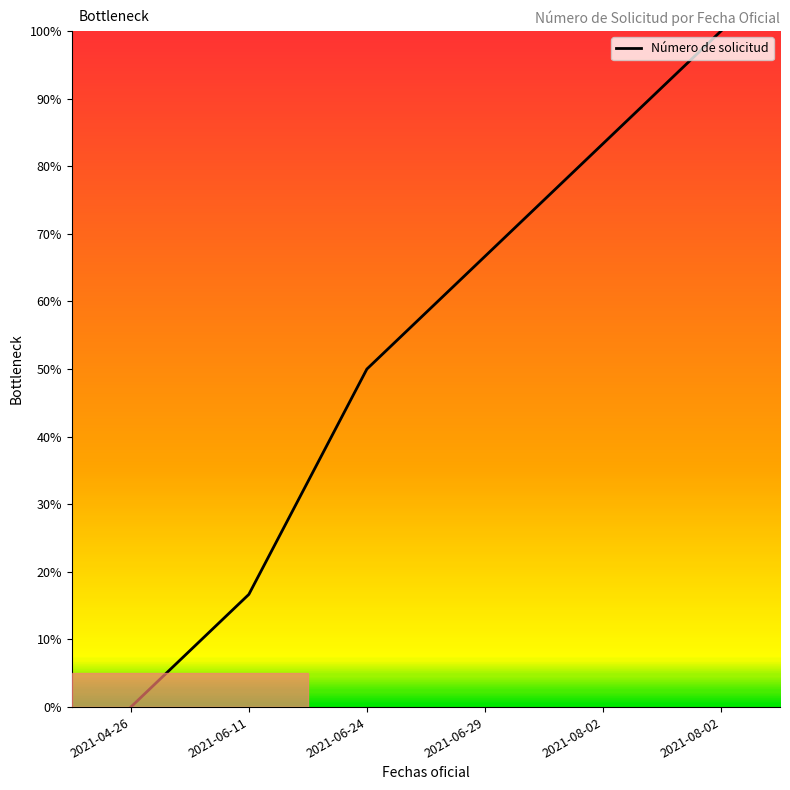

What is the difference between the second highest and second lowest values?

66.7